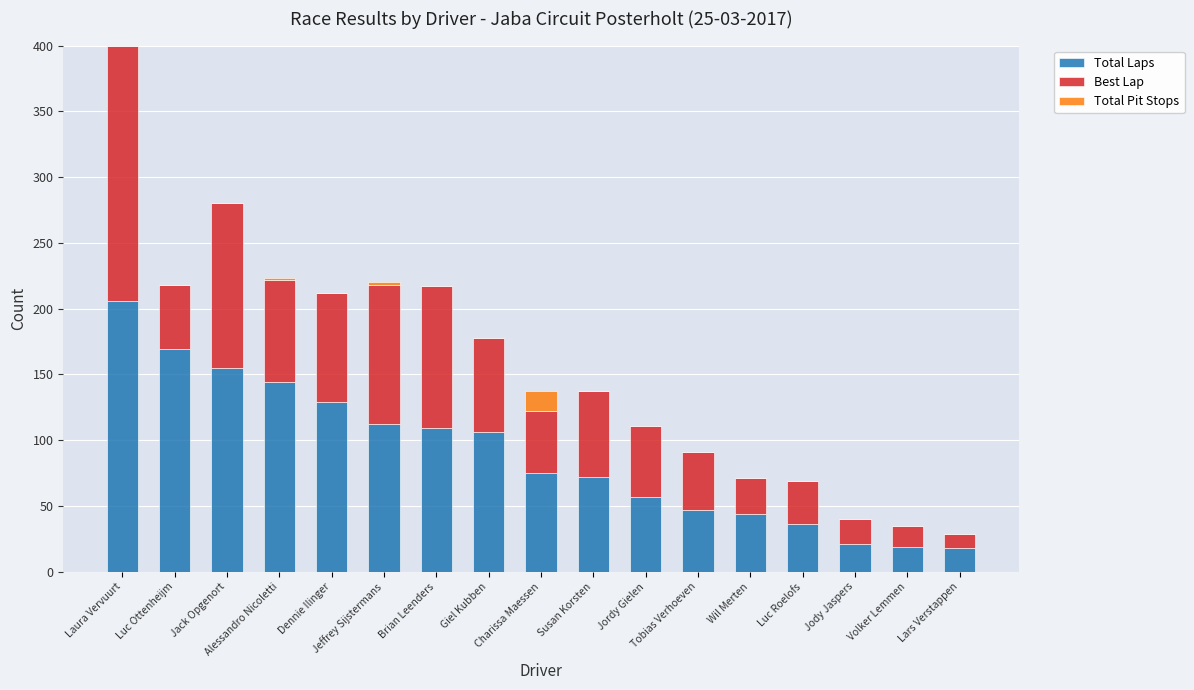

What is the highest value of the Total Laps series?

206